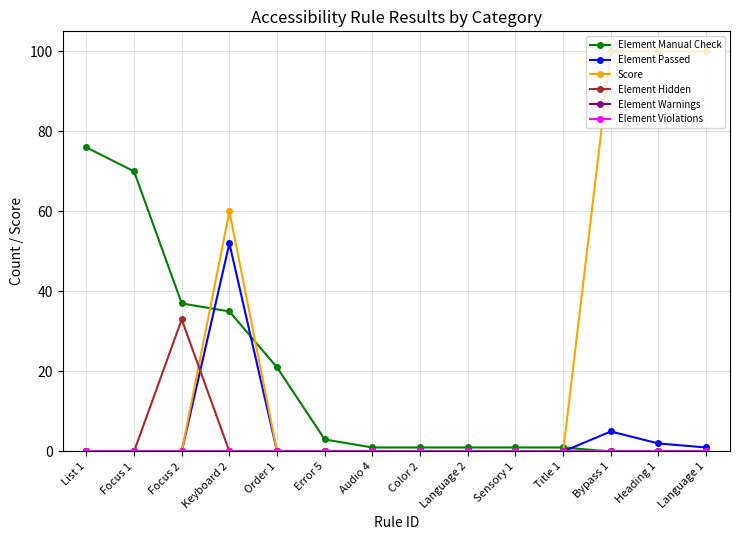

At which label is Element Warnings closest to 0?

List 1